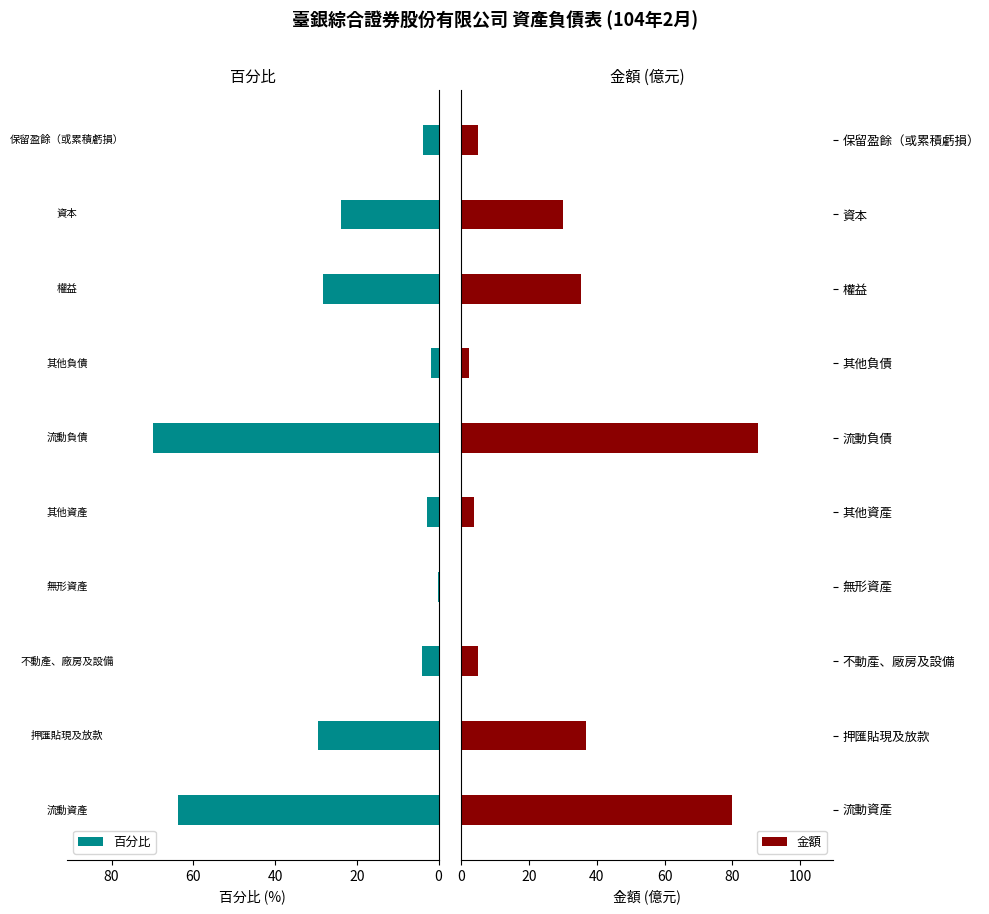

What is the average value of the 金額 series?

28.6